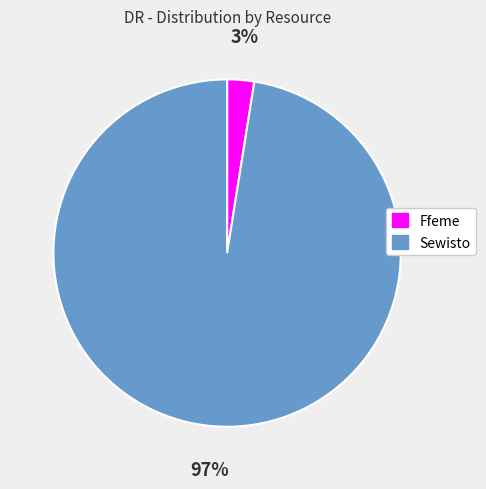

Rank the categories by value from lowest to highest.

Ffeme, Sewisto